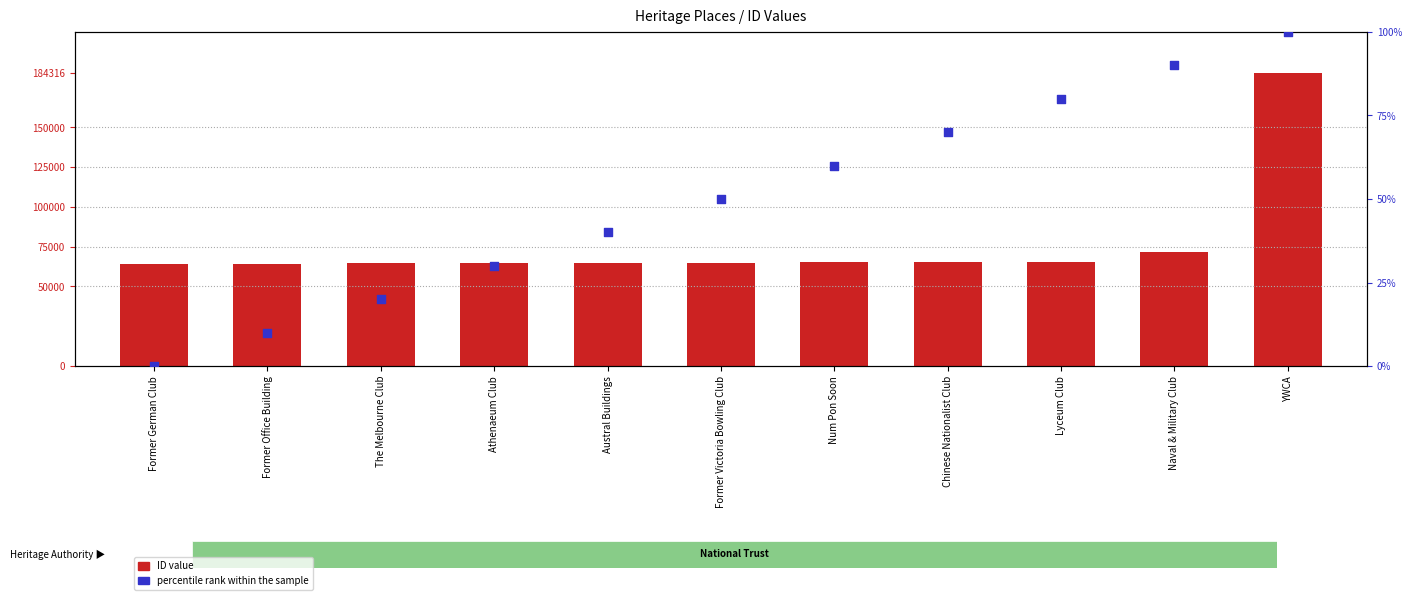

What are all the series names shown in the legend?

ID value, percentile rank within the sample